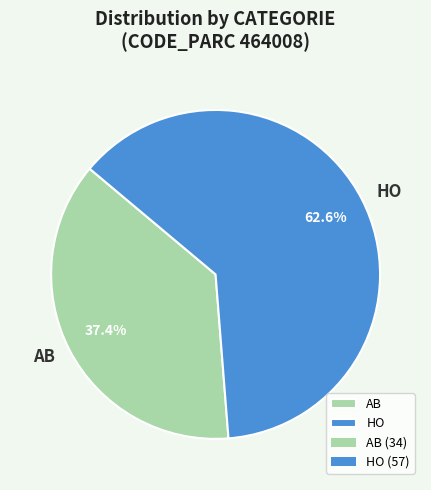

Rank the categories by value from lowest to highest.

AB, HO